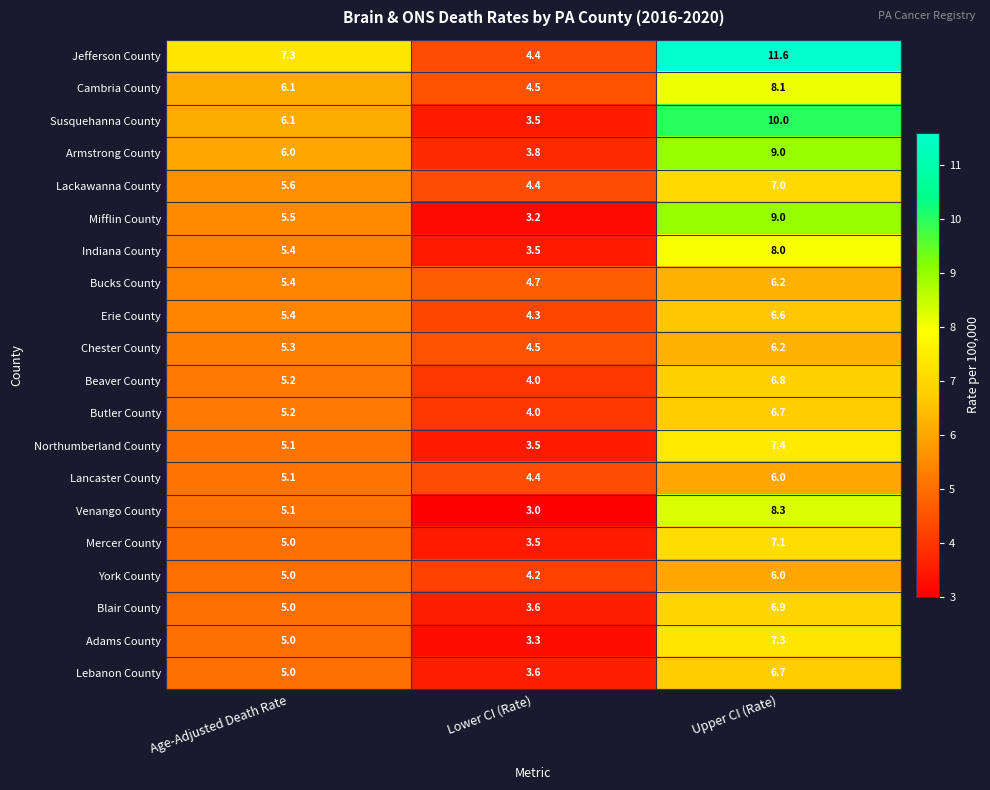

How many data points does each series have?

3